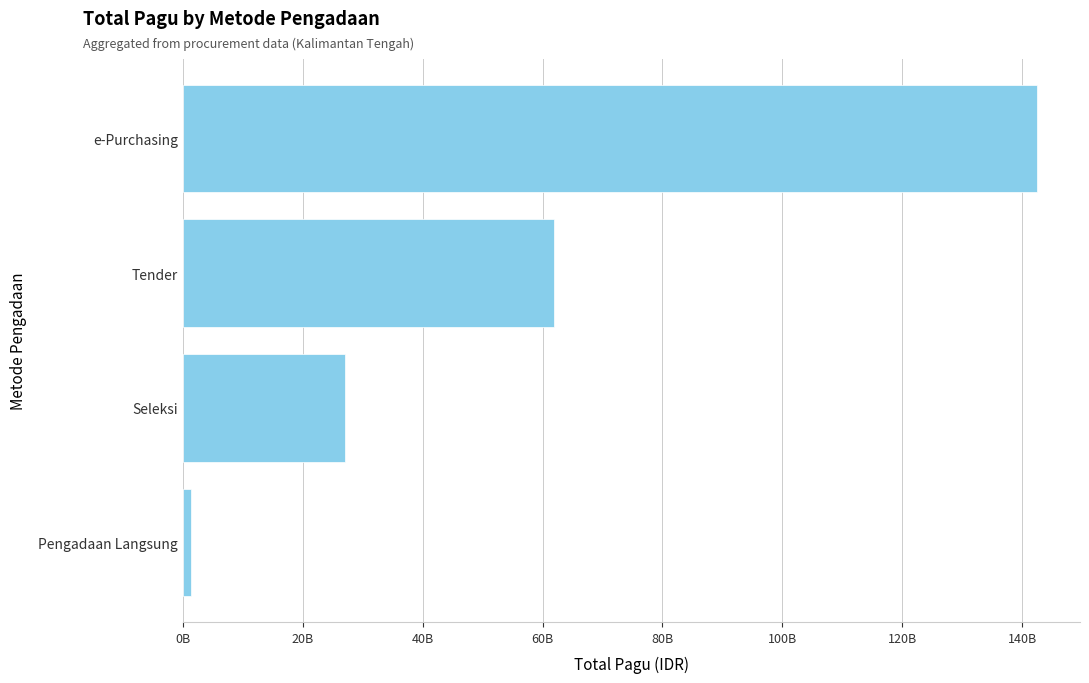

List the labels in order of value, largest first.

e-Purchasing, Tender, Seleksi, Pengadaan Langsung